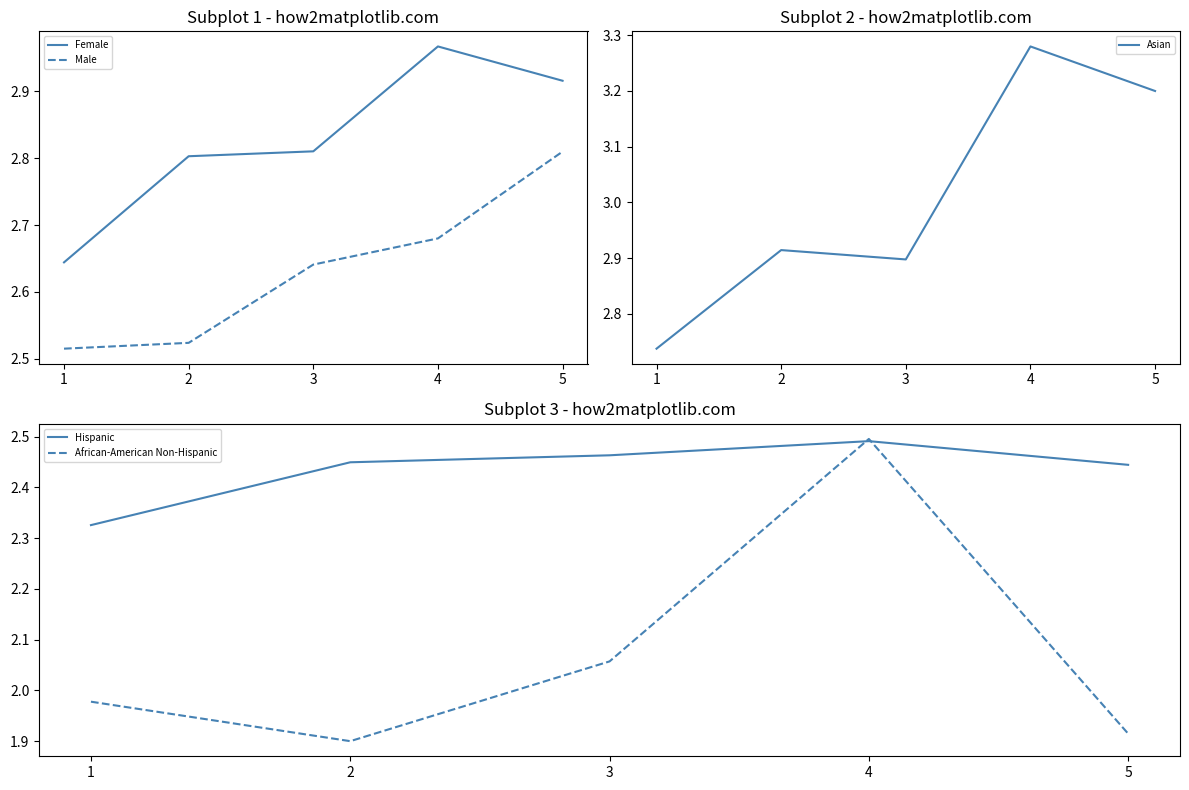

True or false: African-American Non-Hispanic and Male cross at least once.

False